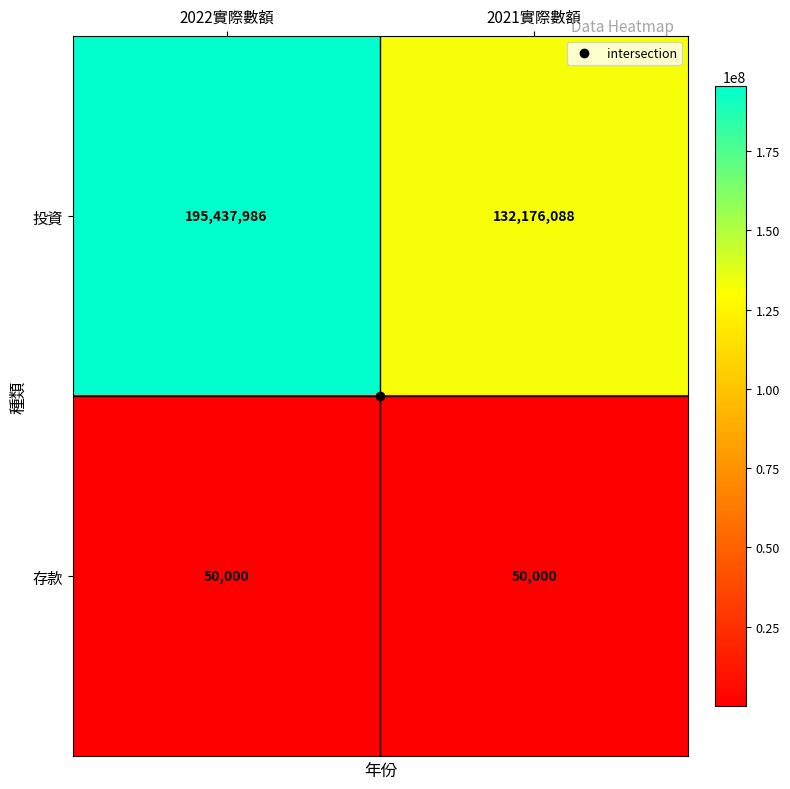

What is the difference between the highest and lowest values at 2021實際數額?

132126088